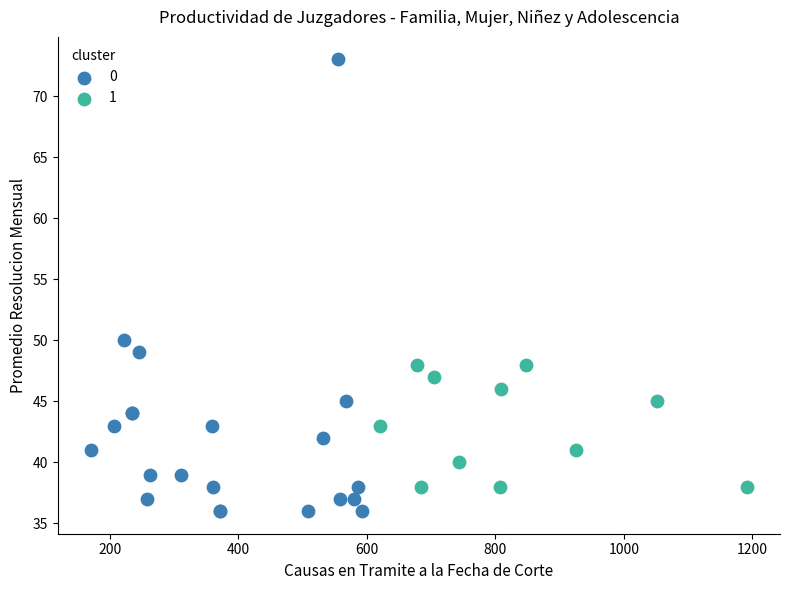

What are all the series names shown in the legend?

0, 1